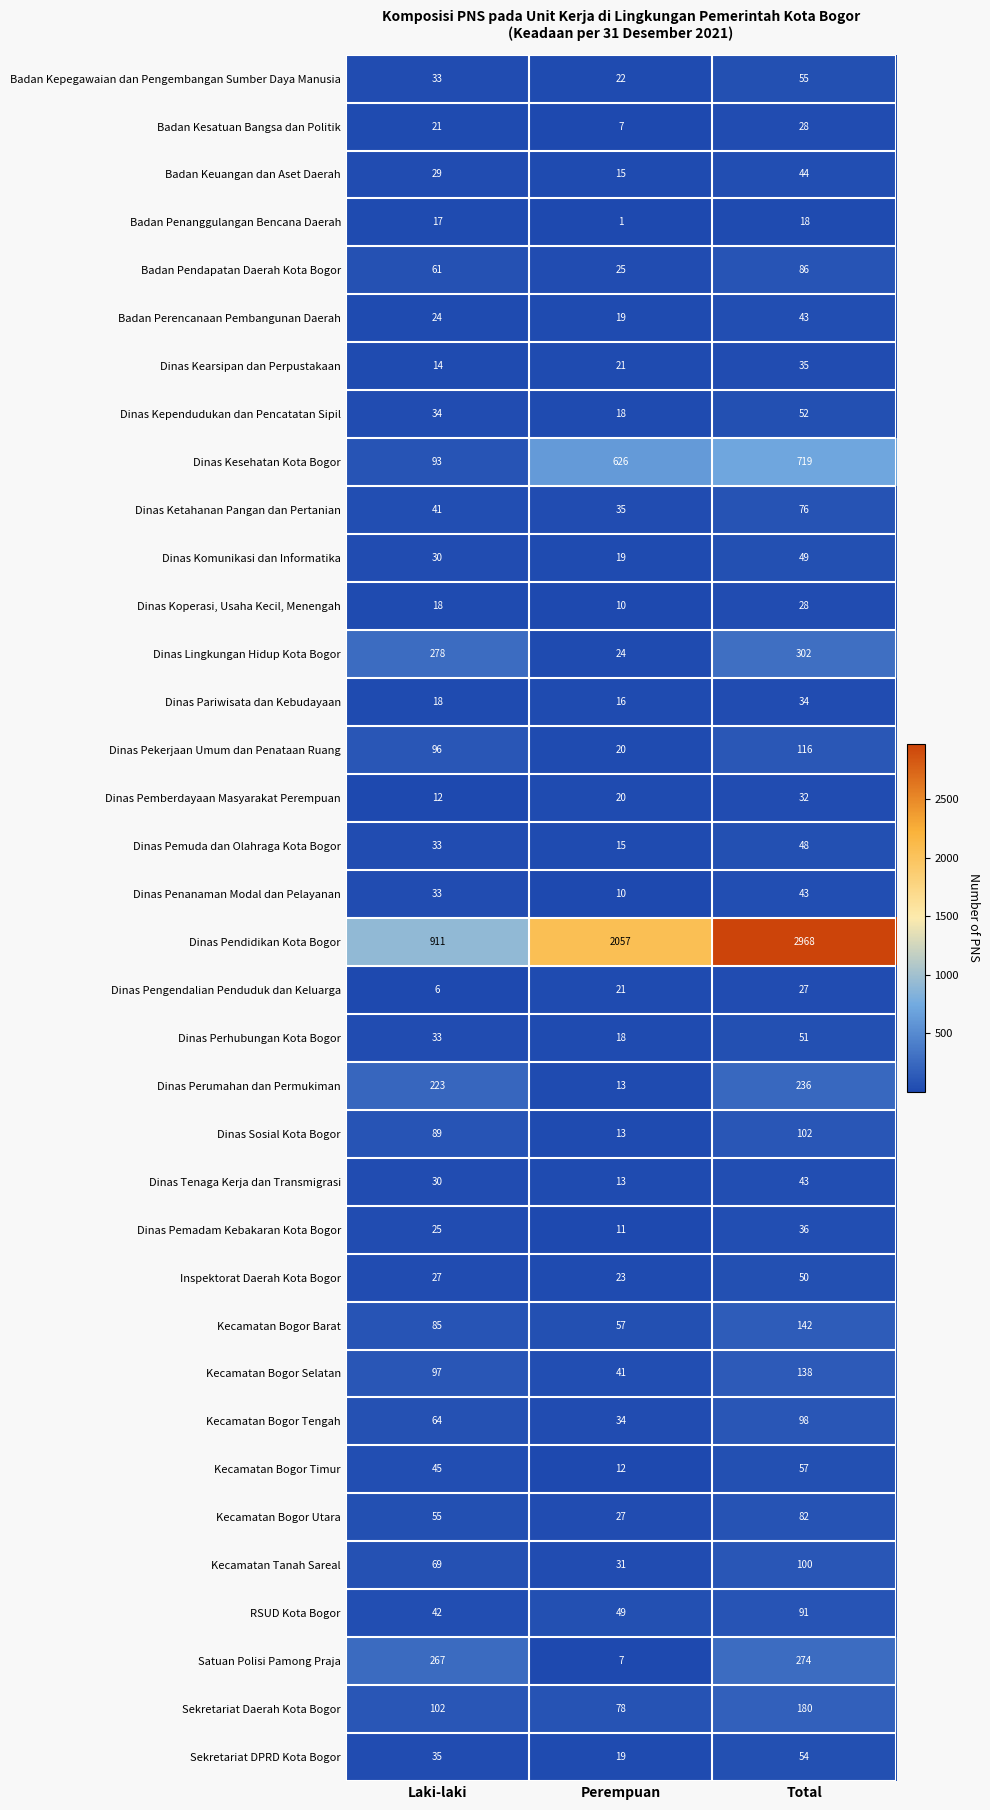

Which series has the widest spread of values?

Dinas Pendidikan Kota Bogor